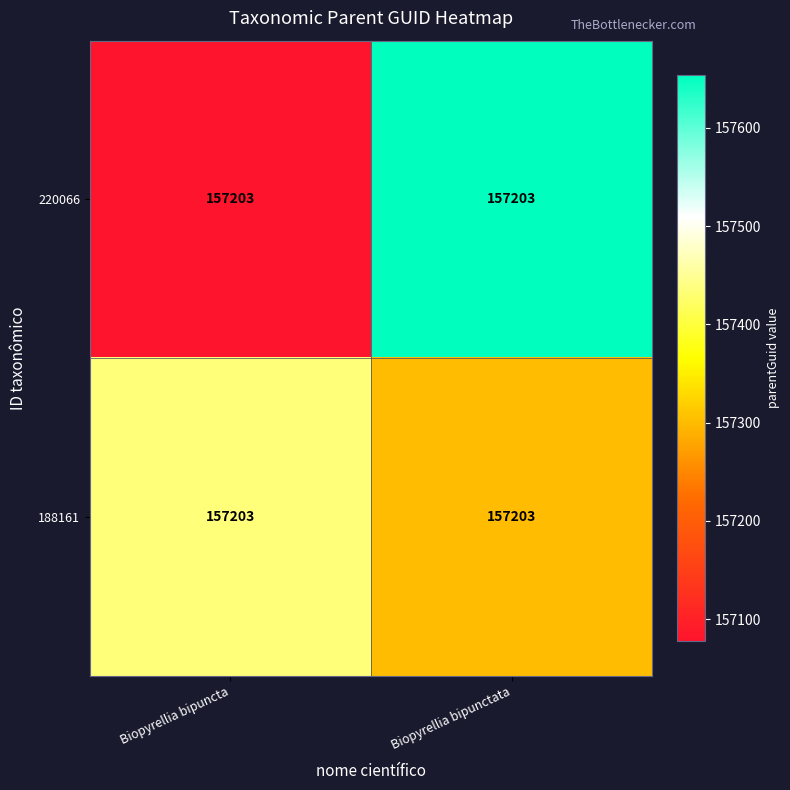

Which series has the largest range (max minus min)?

220066